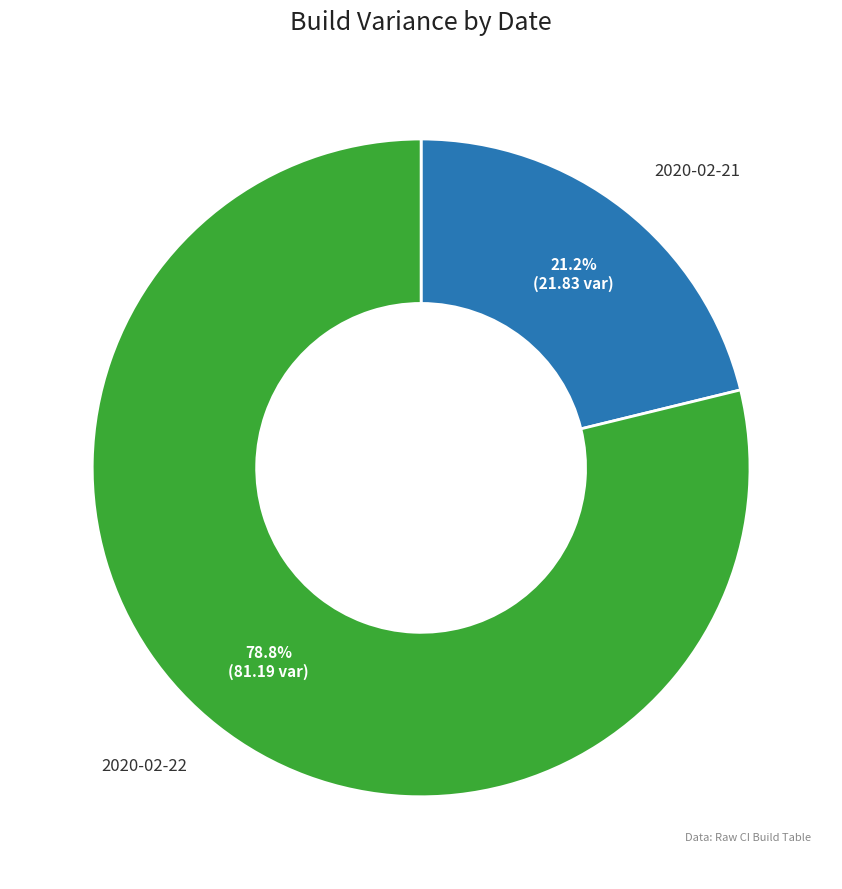

Is there any slice that represents more than half of the pie?

Yes